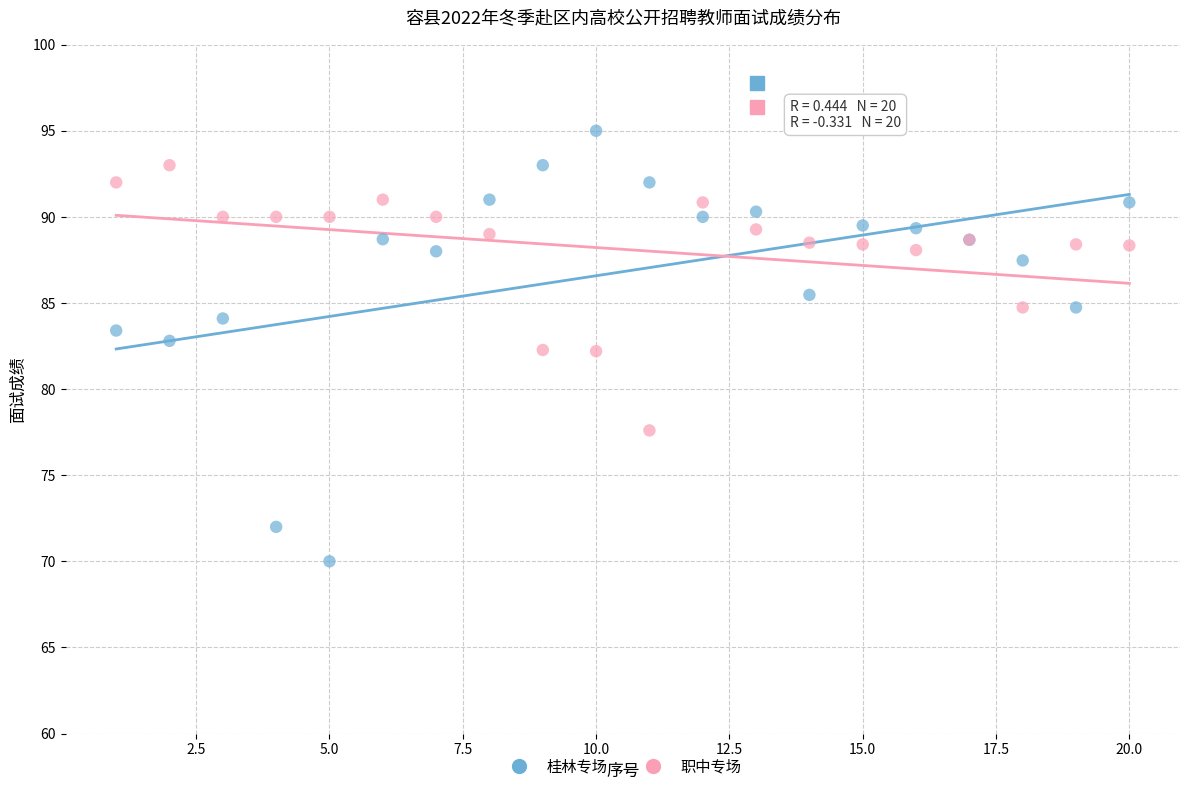

Which series reaches the maximum Y coordinate?

桂林专场